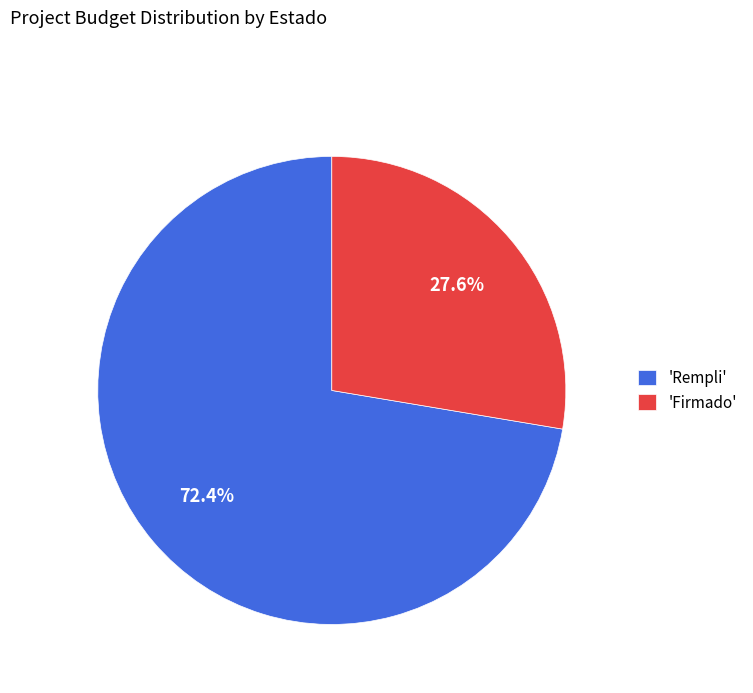

How many segments does this pie chart have?

2